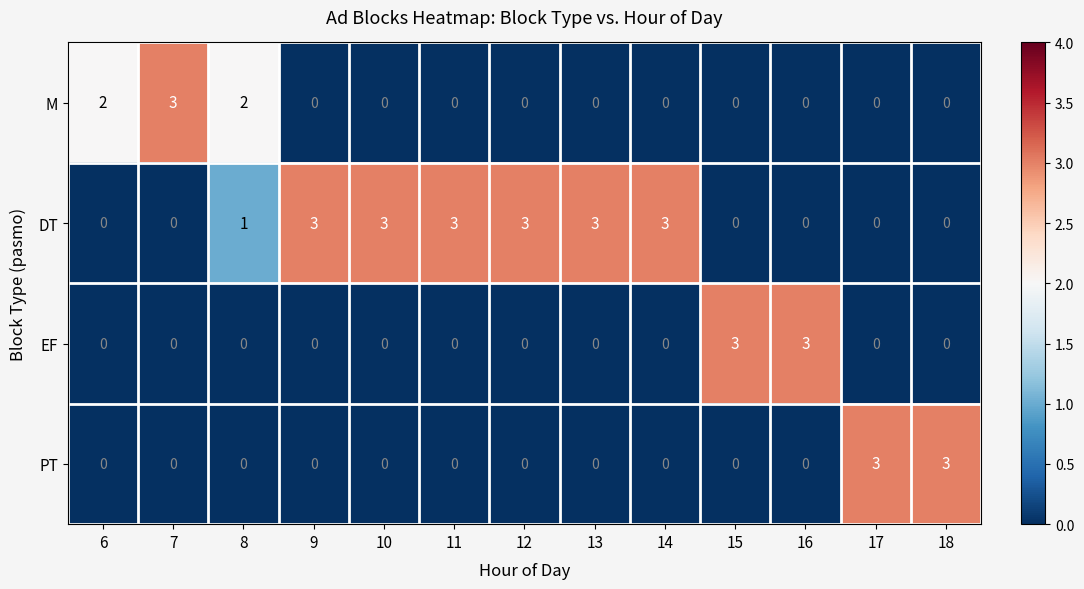

What is the sum of all DT values?

19